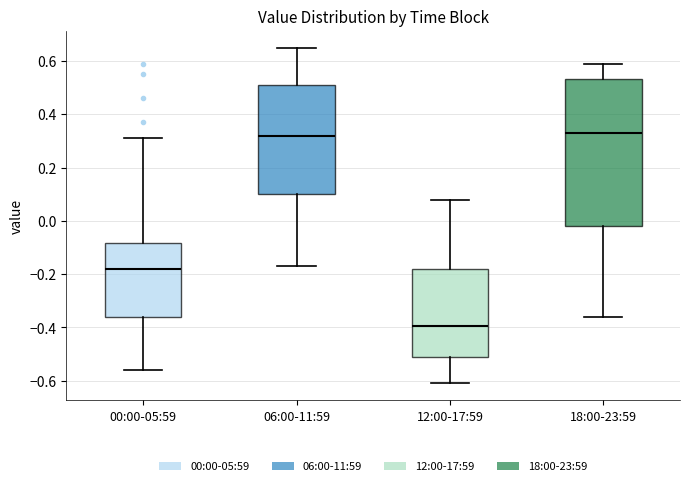

Reading left to right, transcribe this box plot: for each box, give where its median line is, the range the box spans, and where its two whiskers end, as read against the y-axis. The values are not printed on the chart, so give them approximately, as read against the axis.

00:00-05:59: median -0.18, box -0.36 to -0.08, whiskers -0.56 to 0.32
06:00-11:59: median 0.32, box 0.10 to 0.52, whiskers -0.16 to 0.66
12:00-17:59: median -0.40, box -0.52 to -0.18, whiskers -0.60 to 0.08
18:00-23:59: median 0.34, box -0.02 to 0.54, whiskers -0.36 to 0.60